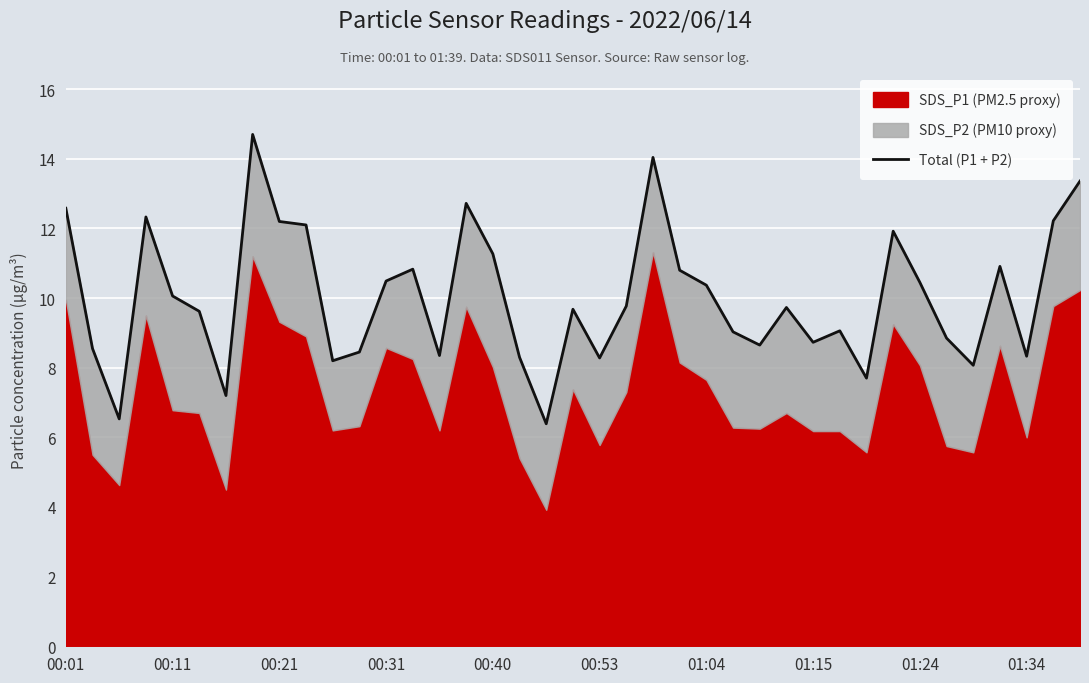

What position from the right is 33?

6